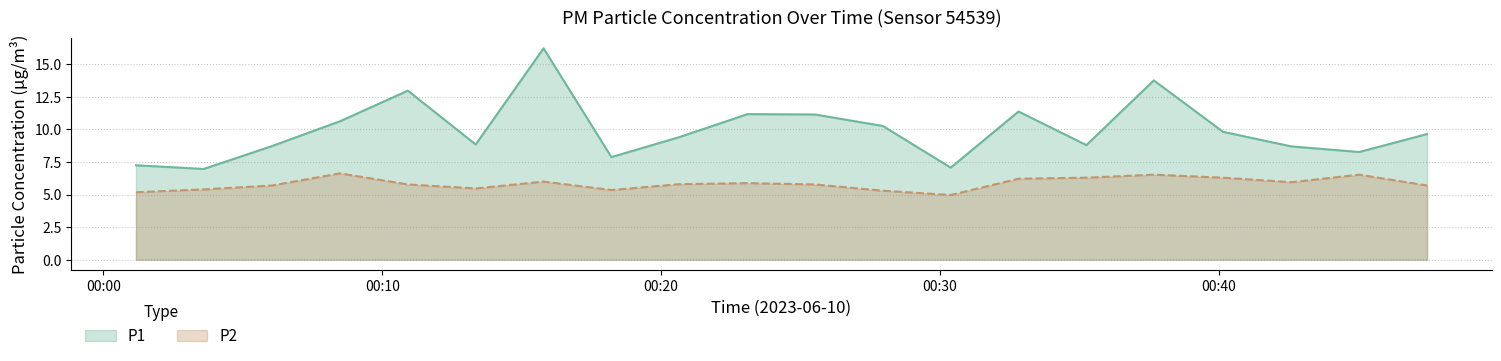

True or false: P1 and P2 intersect in this chart.

False